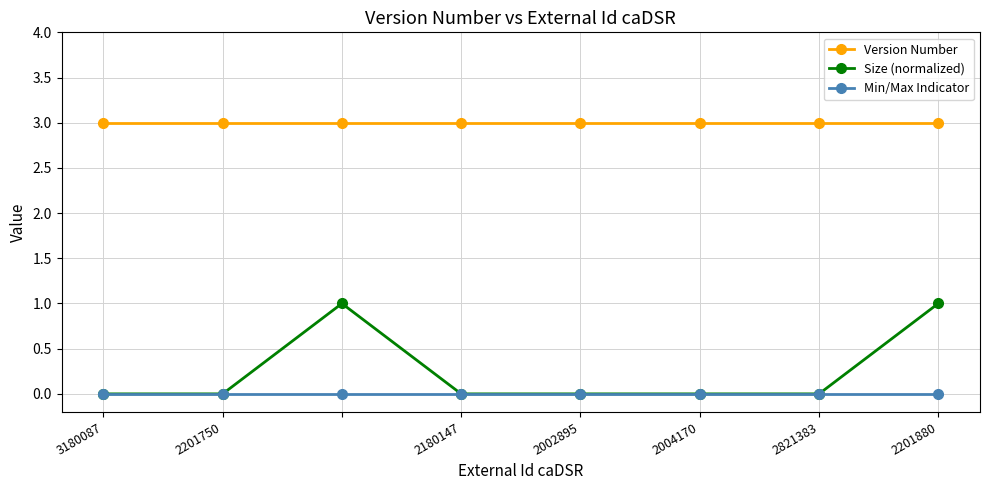

What is the maximum value shown in the chart?

3